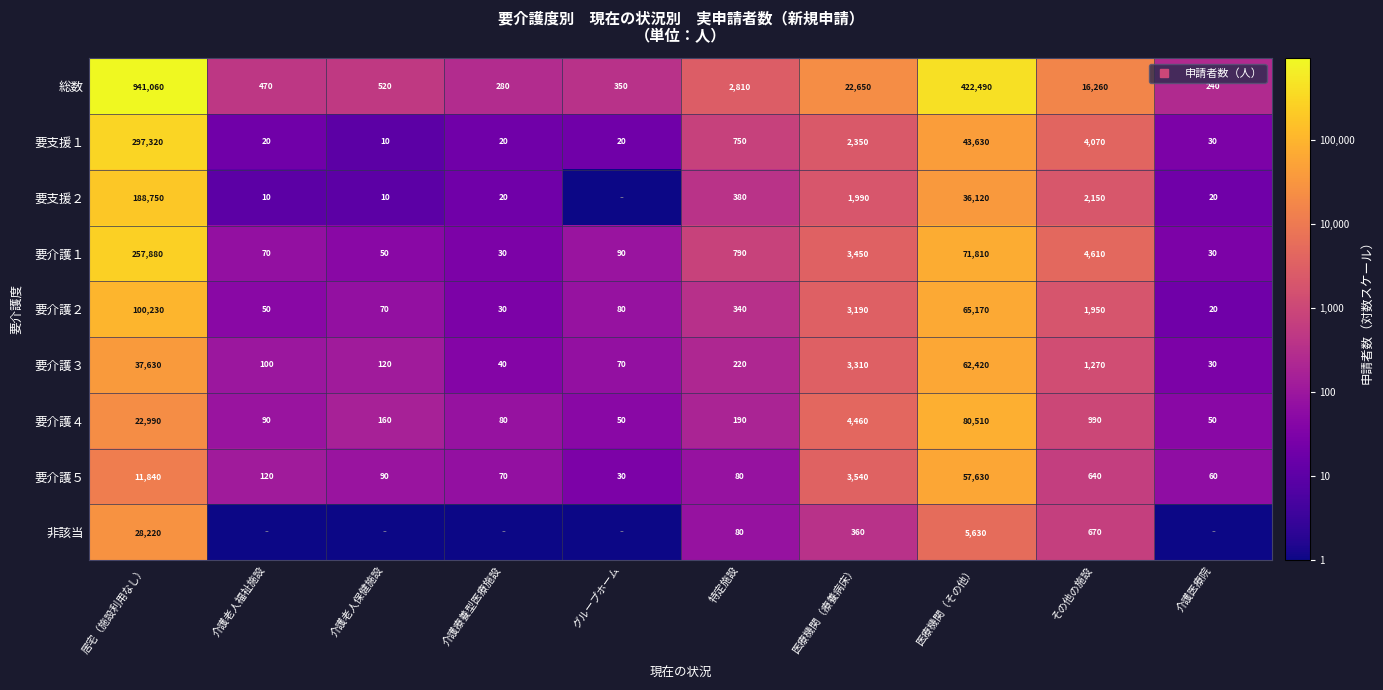

The 要介護４ series shows 2.8 at 介護老人福祉施設. True or false?

False